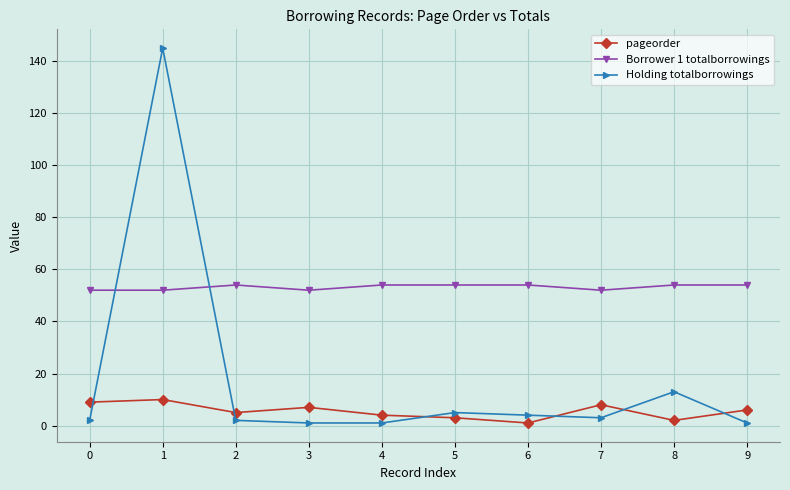

At 2, list the series in order from smallest to largest.

Holding totalborrowings, pageorder, Borrower 1 totalborrowings